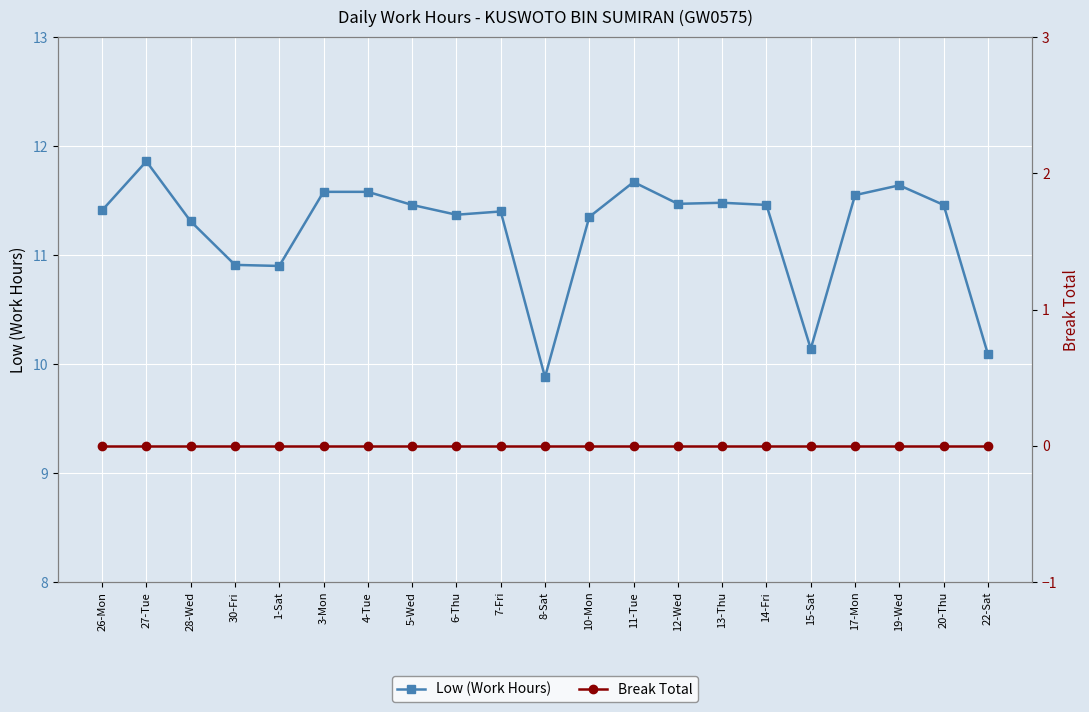

What are all the series names shown in the legend?

Low (Work Hours), Break Total